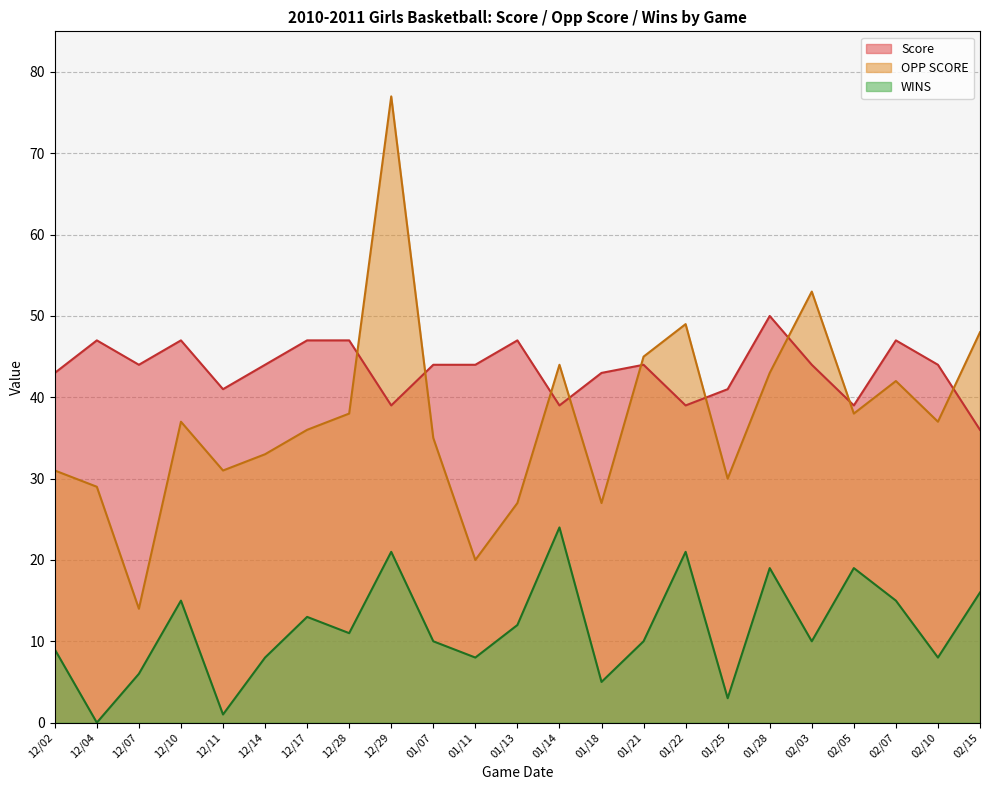

At how many categories does at least one series exceed 48?

4